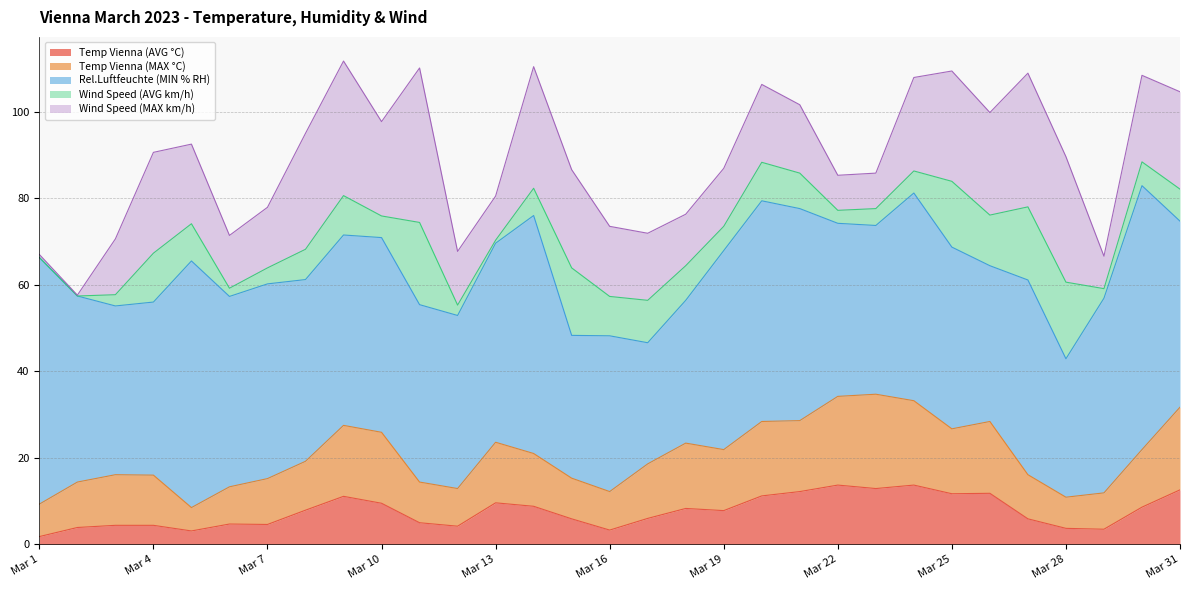

What is the value of the Temp Vienna (MAX °C) point at the 15th from the left?

9.4